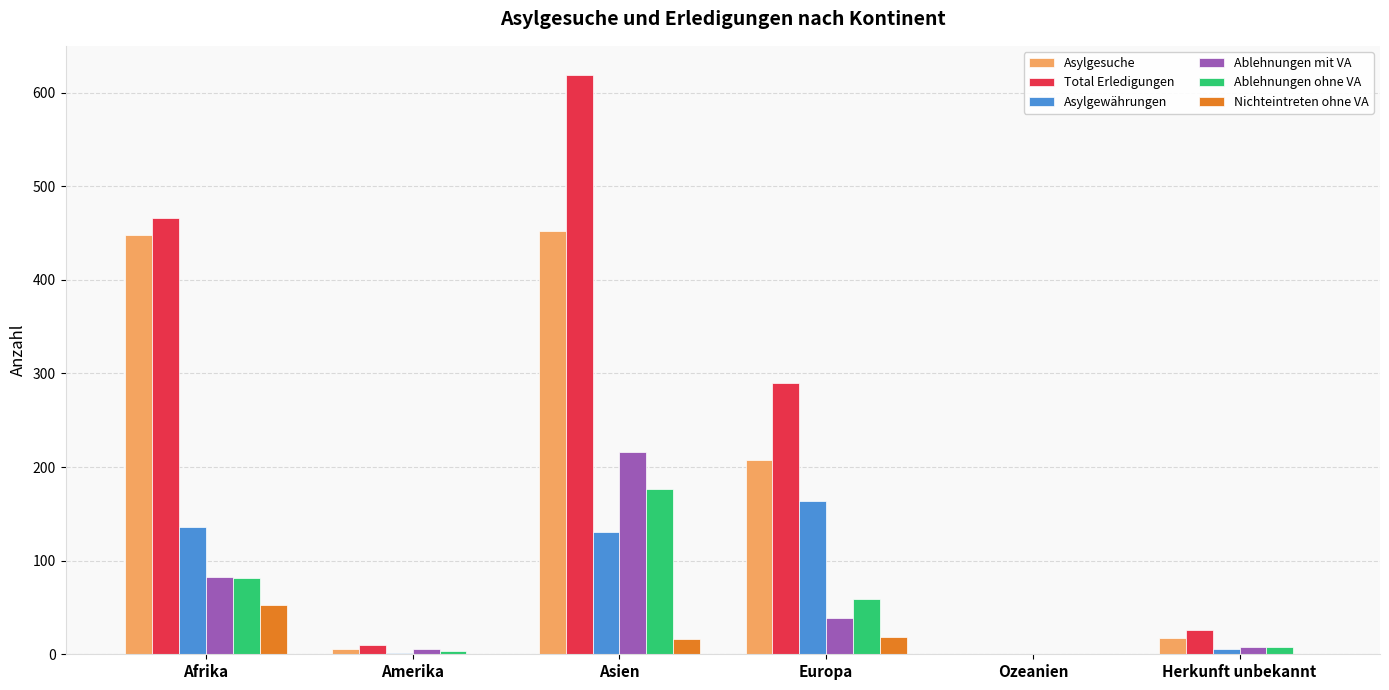

True or false: Asylgesuche has a value of 6 at Amerika.

True